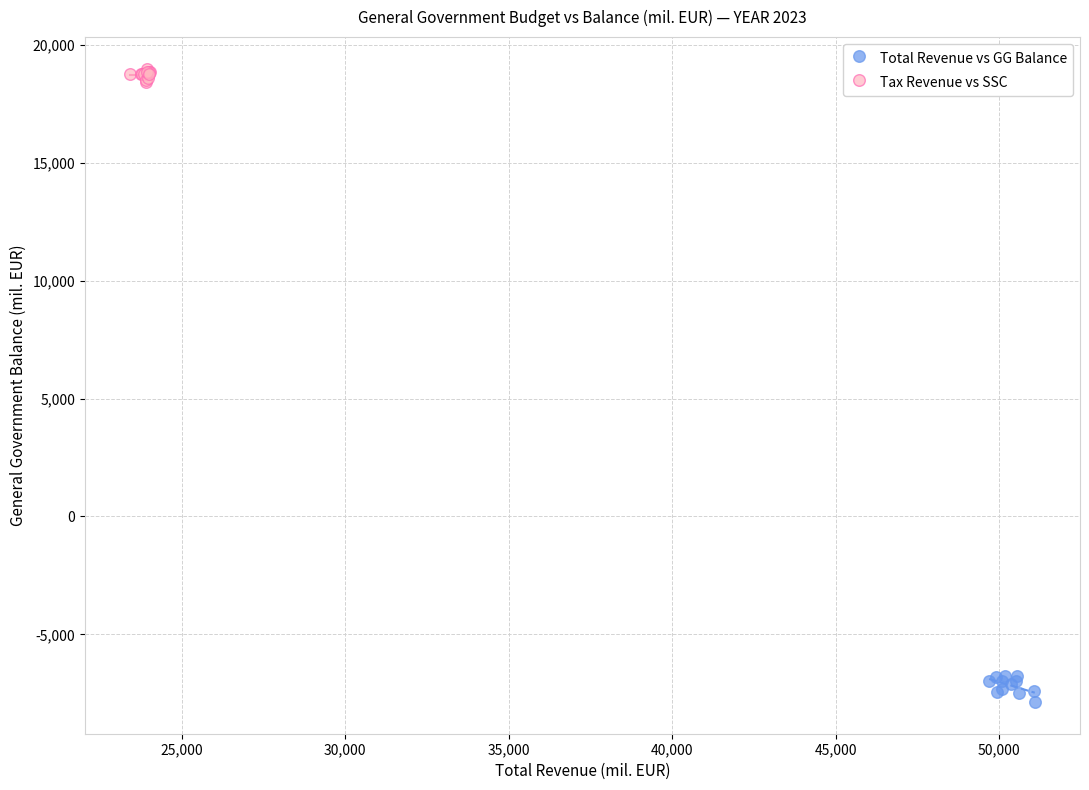

Which series reaches the maximum Y coordinate?

Tax Revenue vs SSC